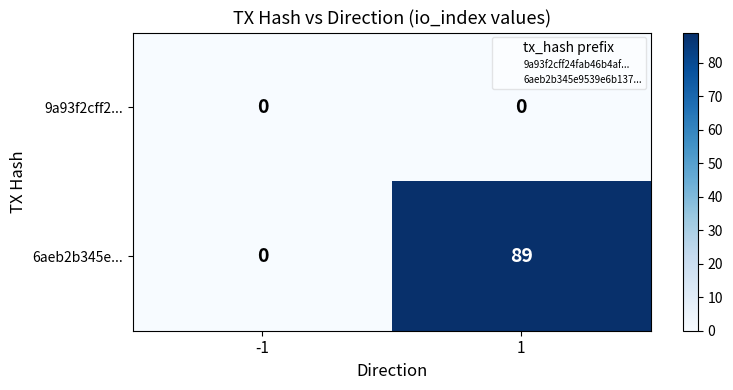

At which category does the chart reach its peak across all series?

1